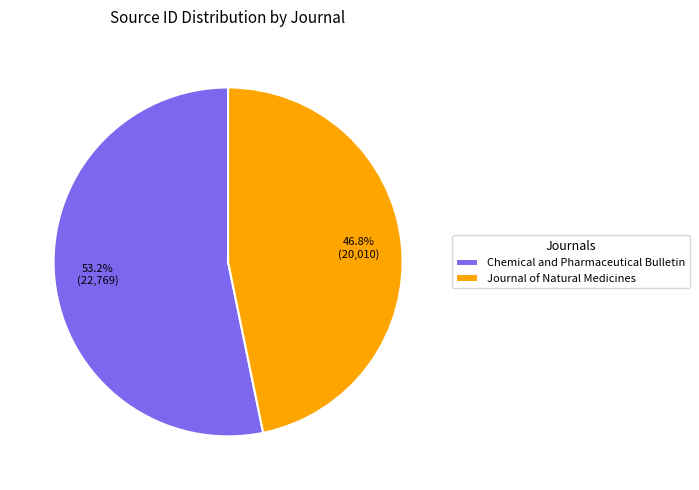

Is it true that Journal of Natural Medicines is 47% of the pie?

True